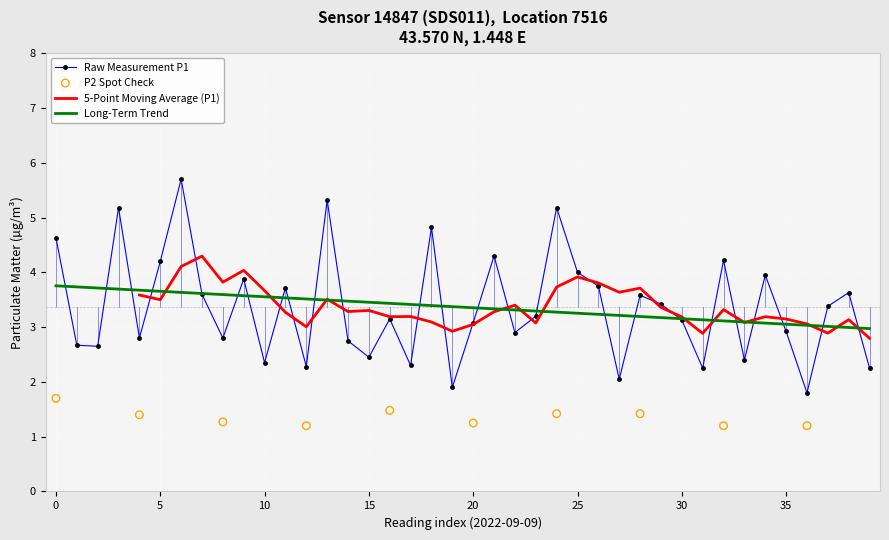

Between 37 and 25, which is larger?

25